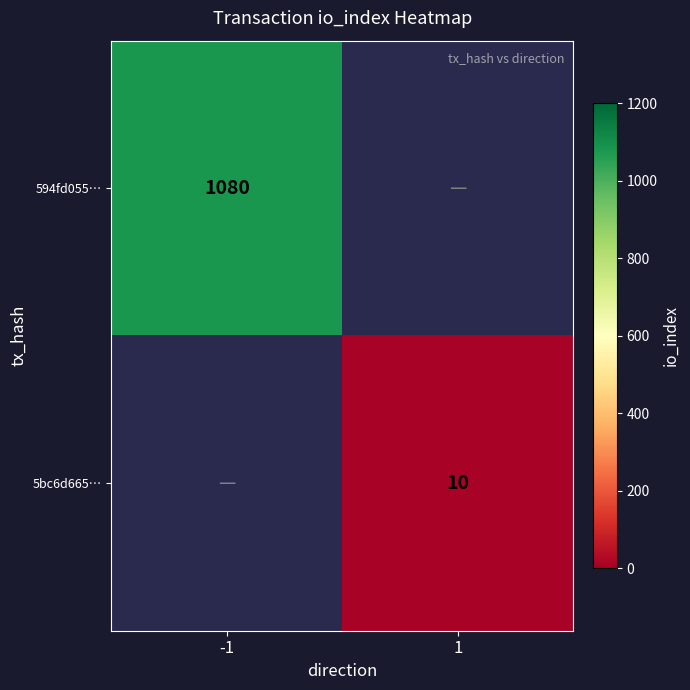

How many series are shown in this chart?

2